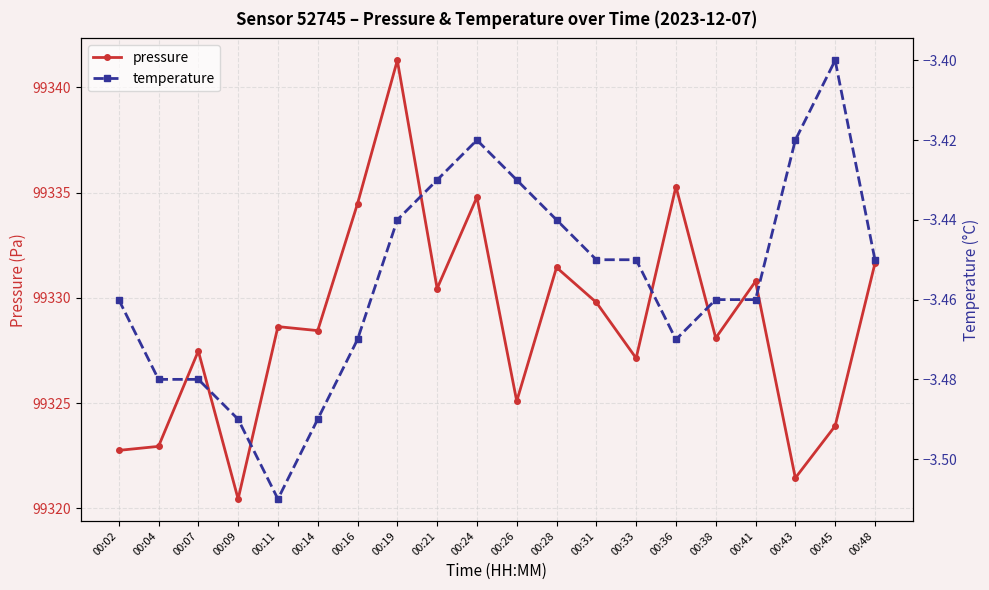

What is the difference between the maximum and second lowest values in the pressure series?

19.8